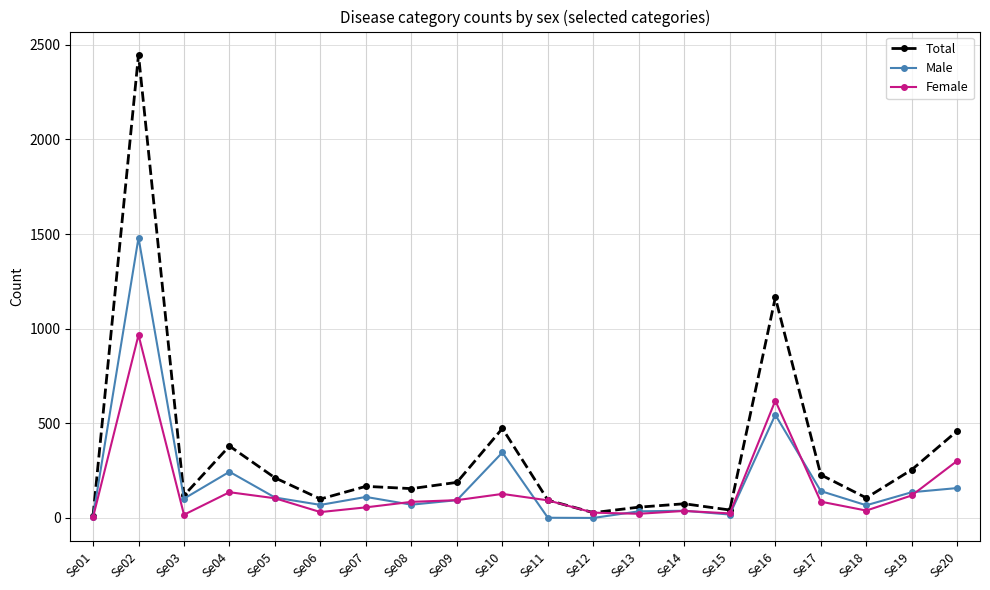

How many data points does each series have?

20